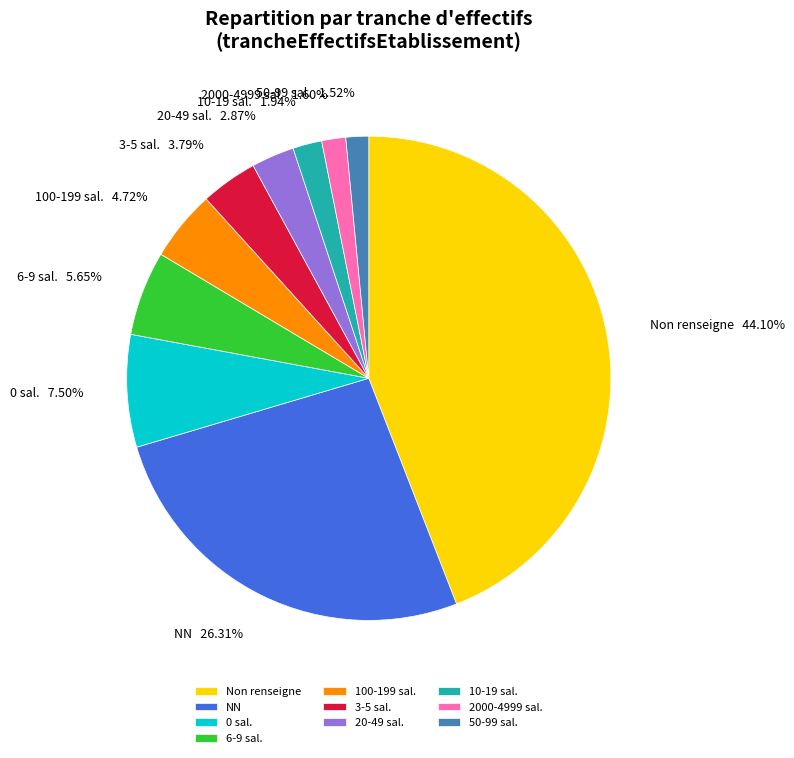

Do 10-19 sal. and 6-9 sal. together represent more than half of the pie?

No